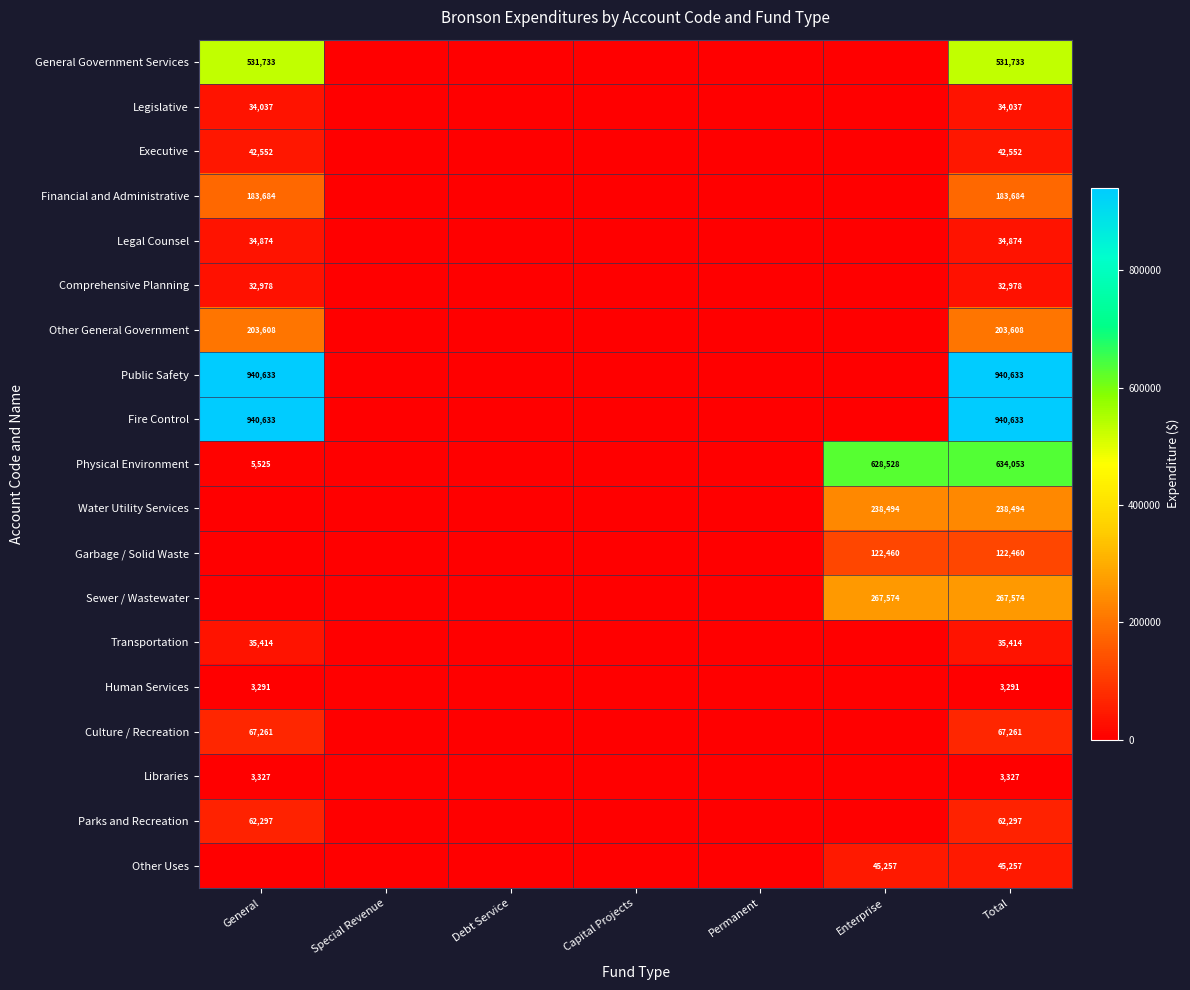

The Public Safety series shows 940633 at General. True or false?

True